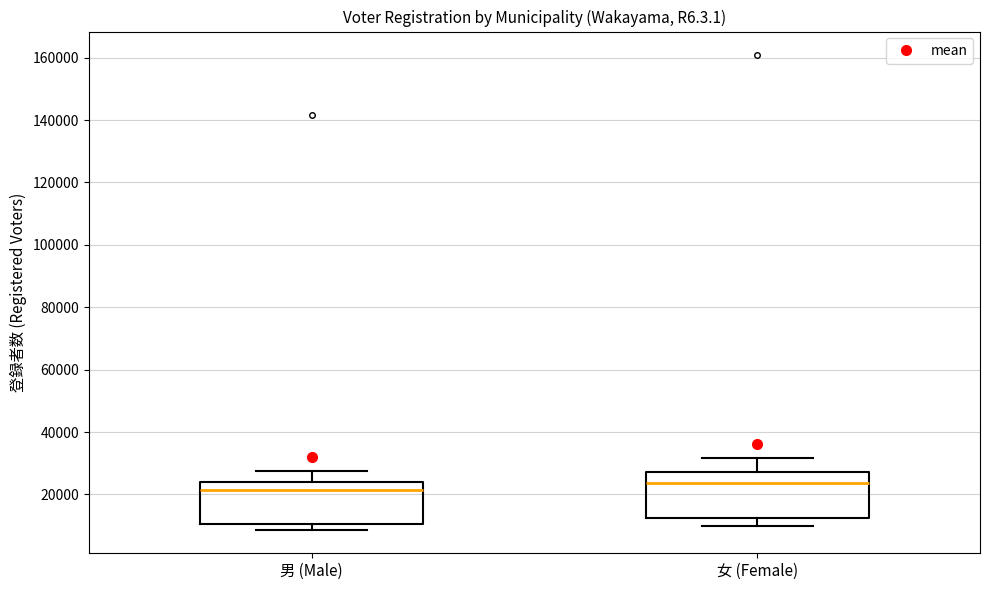

Reading left to right, read every box against the y-axis: the position of its median line, the range the box covers, and the ends of its whiskers. The values are not printed on the chart, so give them approximately, as read against the axis.

男 (Male): median 22000, box 10000 to 24000, whiskers 8000 to 28000
女 (Female): median 24000, box 12000 to 28000, whiskers 10000 to 32000